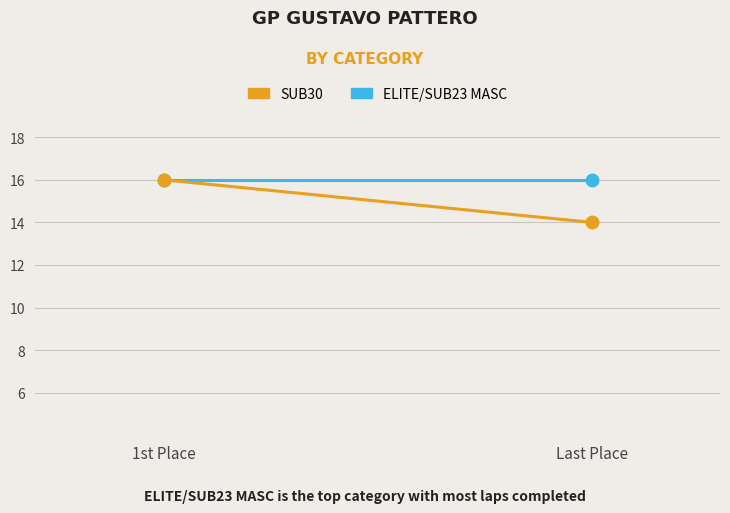

Rank the categories by ELITE/SUB23 MASC value from lowest to highest.

1st Place, Last Place